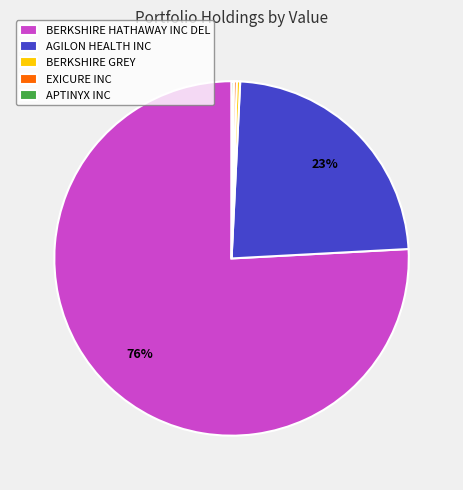

What percentage is the AGILON HEALTH INC slice, to the nearest percent?

23%